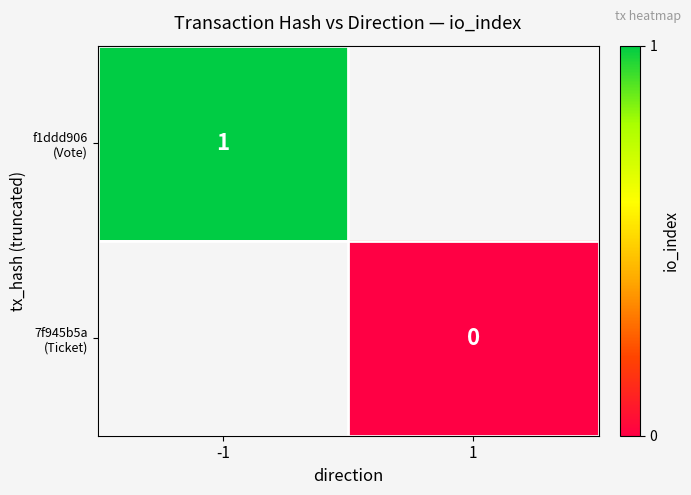

The f1ddd906 (Vote) series shows 1.0 at -1. True or false?

True